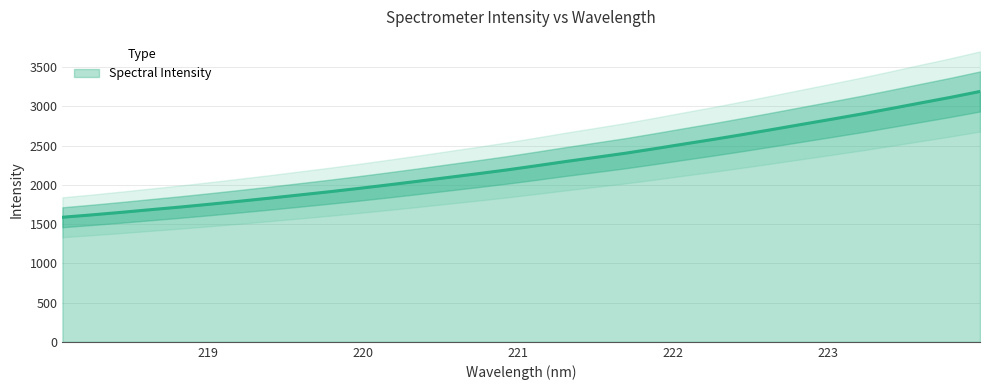

Rank the categories by value from lowest to highest.

218.0596, 218.2508, 218.442, 218.6332, 218.8244, 219.0156, 219.2067, 219.3979, 219.589, 219.7801, 219.9712, 220.1623, 220.3533, 220.5444, 220.7354, 220.9264, 221.1174, 221.3083, 221.4993, 221.6902, 221.8812, 222.0721, 222.263, 222.4538, 222.6447, 222.8355, 223.0264, 223.2172, 223.408, 223.5987, 223.7895, 223.9802